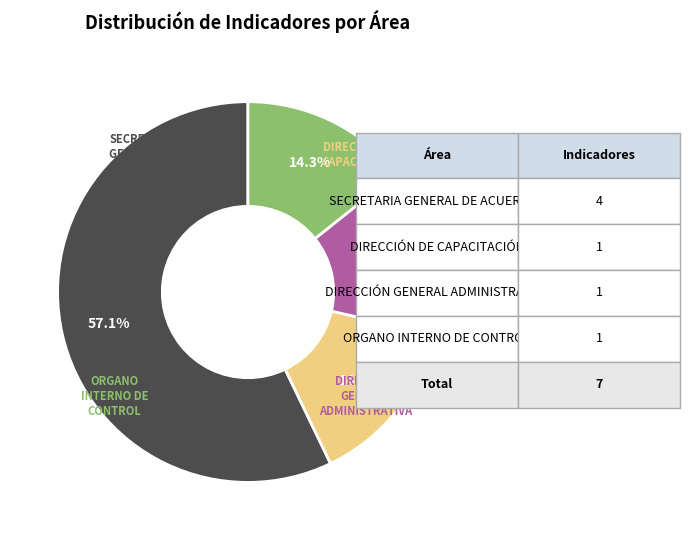

Is there a majority slice in this chart?

Yes